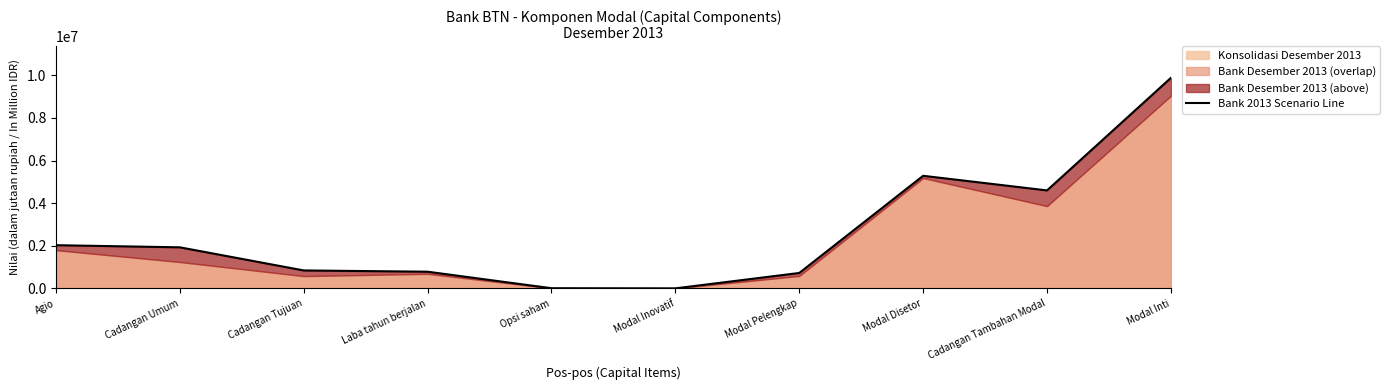

Does the chart have visible grid lines?

No